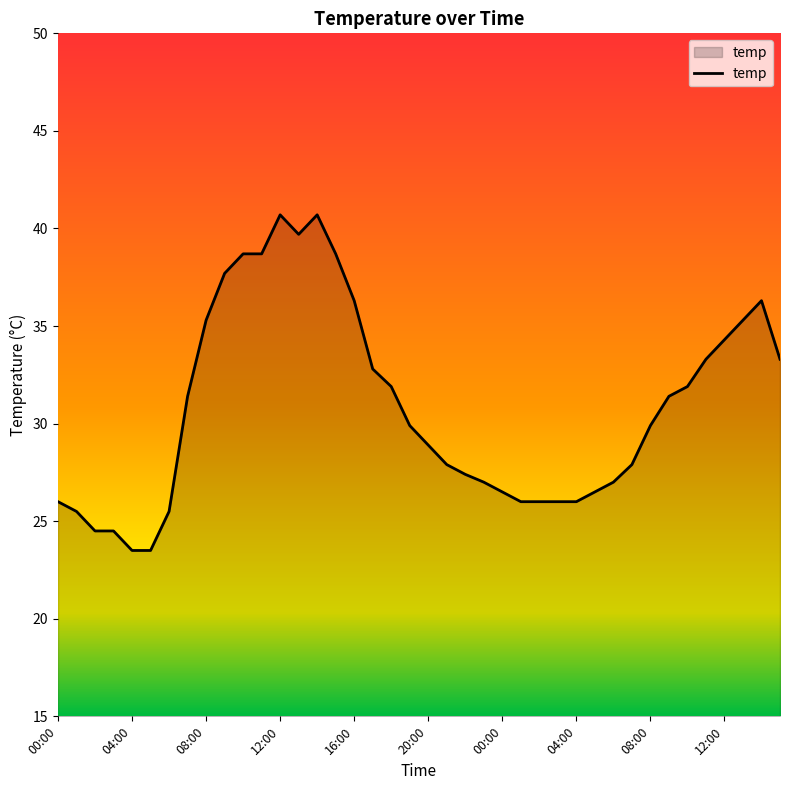

What is the minimum value shown in the chart?

23.5